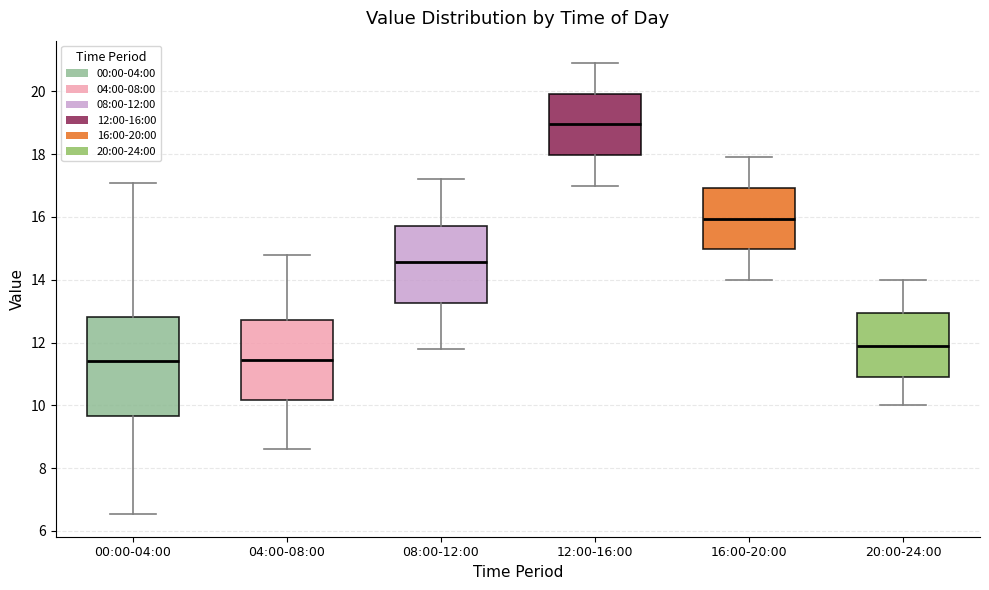

Reading left to right, transcribe this box plot: for each box, give where its median line is, the range the box spans, and where its two whiskers end, as read against the y-axis. The values are not printed on the chart, so give them approximately, as read against the axis.

00:00-04:00: median 11.4, box 9.6 to 12.8, whiskers 6.6 to 17.0
04:00-08:00: median 11.4, box 10.2 to 12.8, whiskers 8.6 to 14.8
08:00-12:00: median 14.6, box 13.2 to 15.8, whiskers 11.8 to 17.2
12:00-16:00: median 19.0, box 18.0 to 20.0, whiskers 17.0 to 21.0
16:00-20:00: median 16.0, box 15.0 to 17.0, whiskers 14.0 to 18.0
20:00-24:00: median 12.0, box 11.0 to 13.0, whiskers 10.0 to 14.0